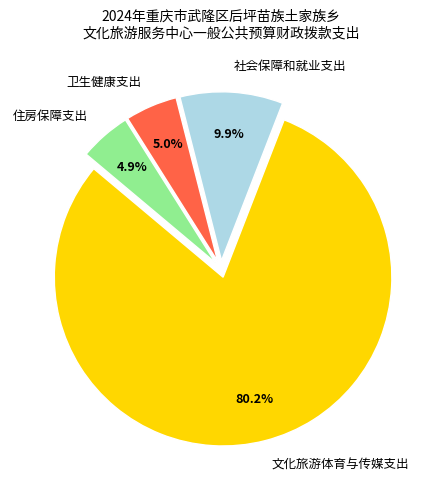

Which has a higher value, 卫生健康支出 or 文化旅游体育与传媒支出?

文化旅游体育与传媒支出